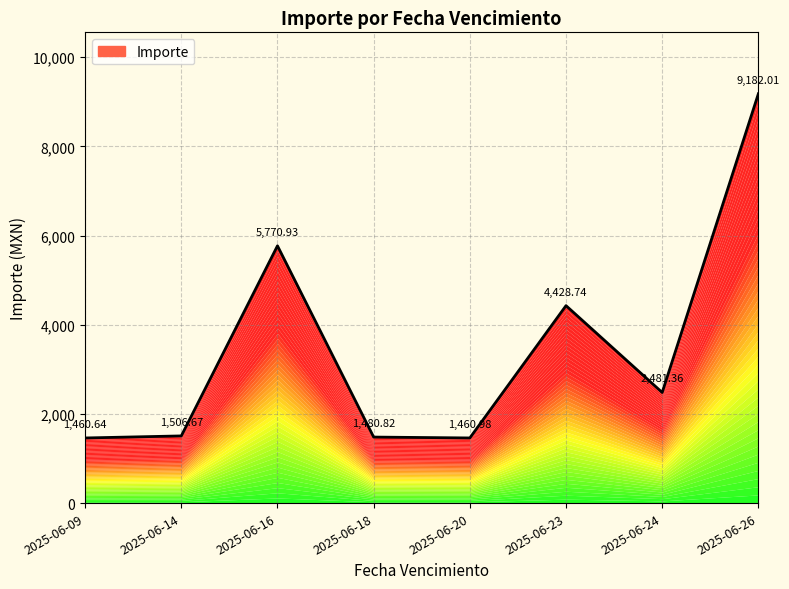

Count the number of values greater than 2481.

4